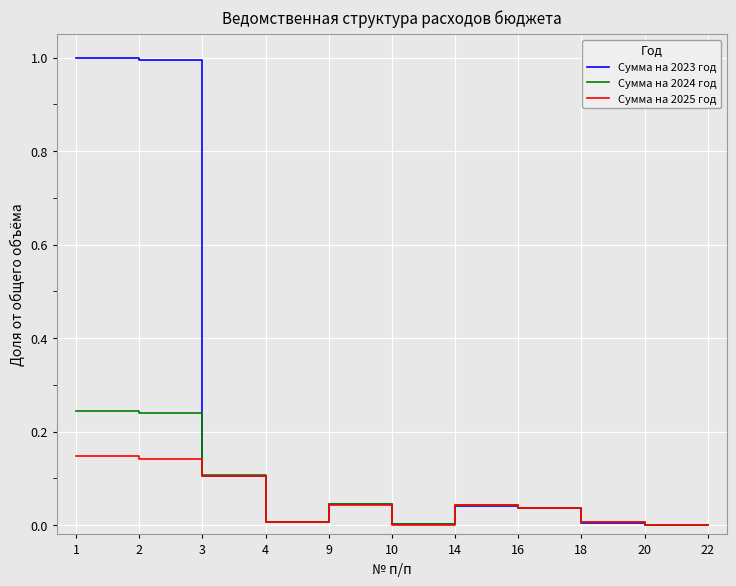

How many series are shown in this chart?

3